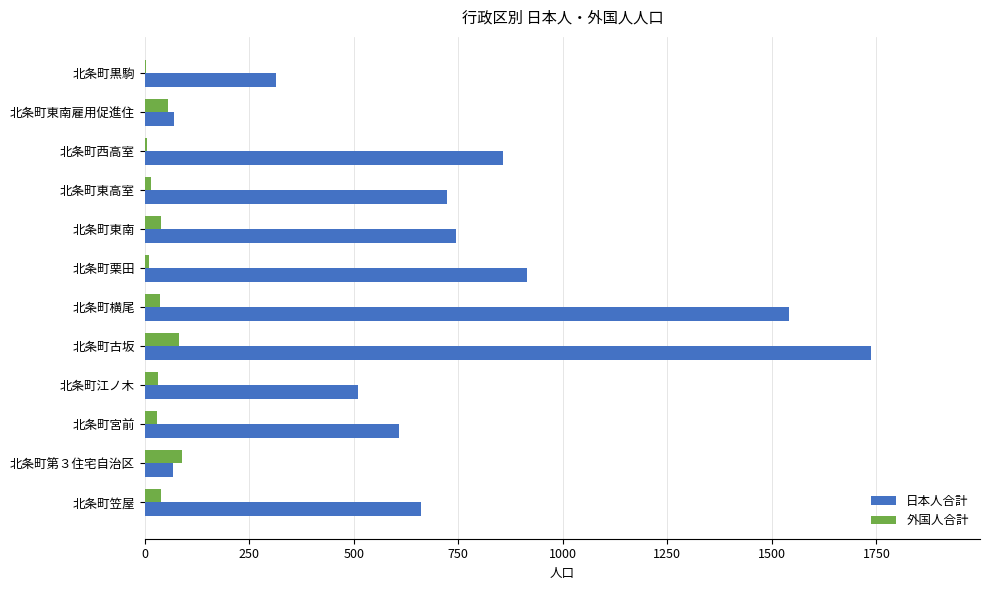

Which series changed the most between 北条町江ノ木 and 北条町東南?

日本人合計